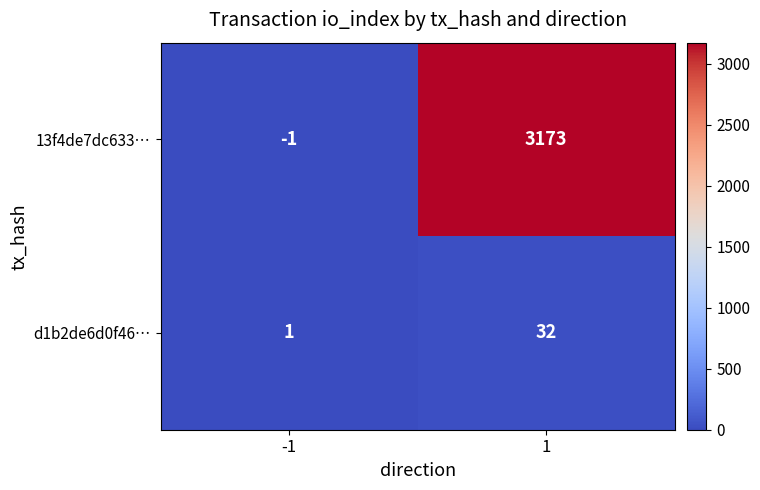

What is the maximum value for d1b2de6d0f46…?

32